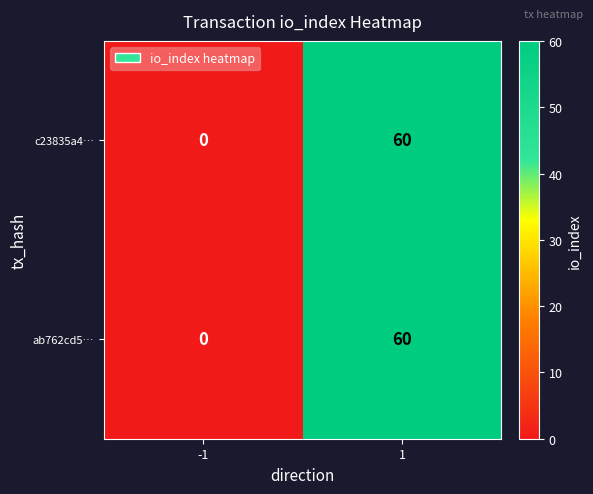

What is the difference between the c23835a4… values at 1 and -1?

60